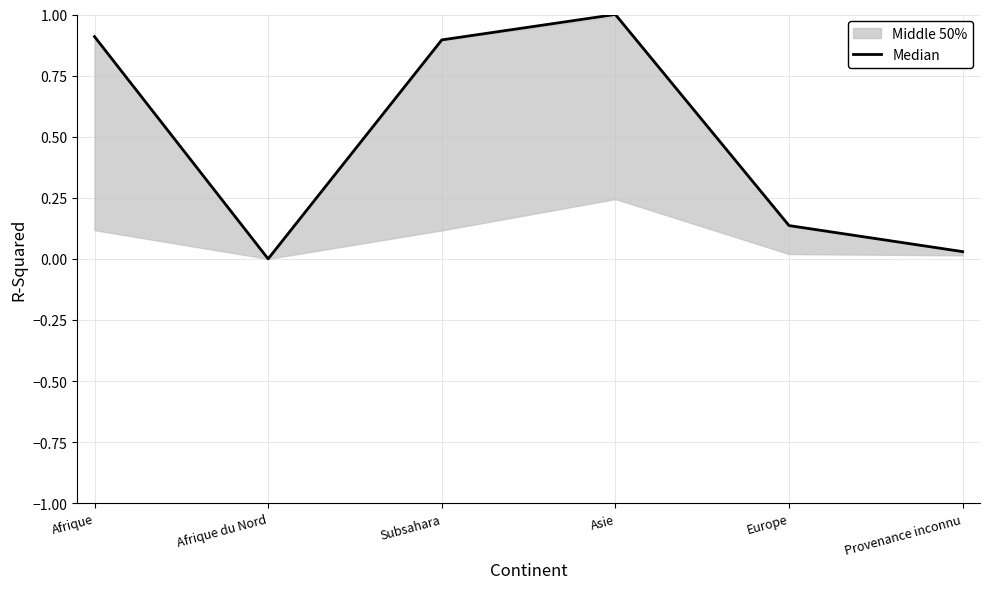

What is the label of the 6th point from the left?

Provenance inconnu